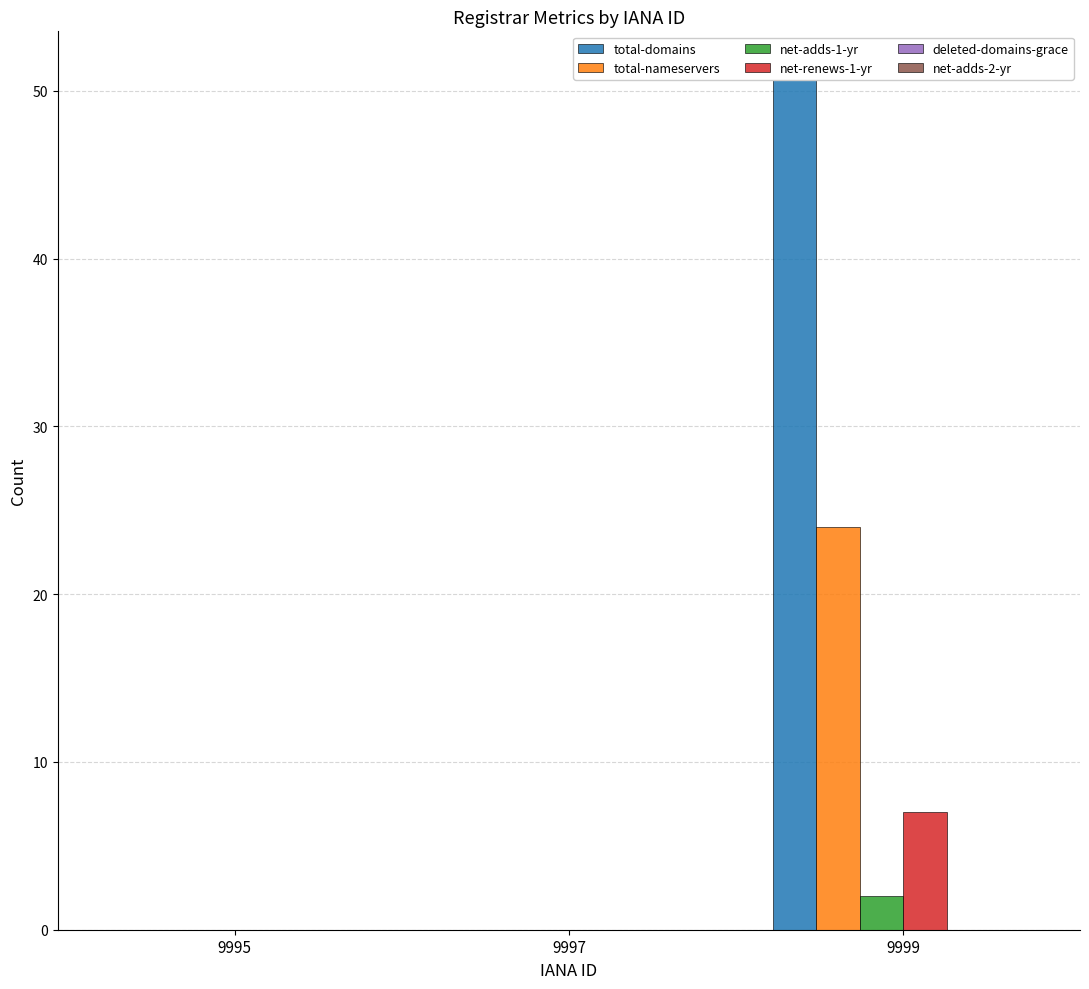

Which label corresponds to the largest value in the chart?

9999